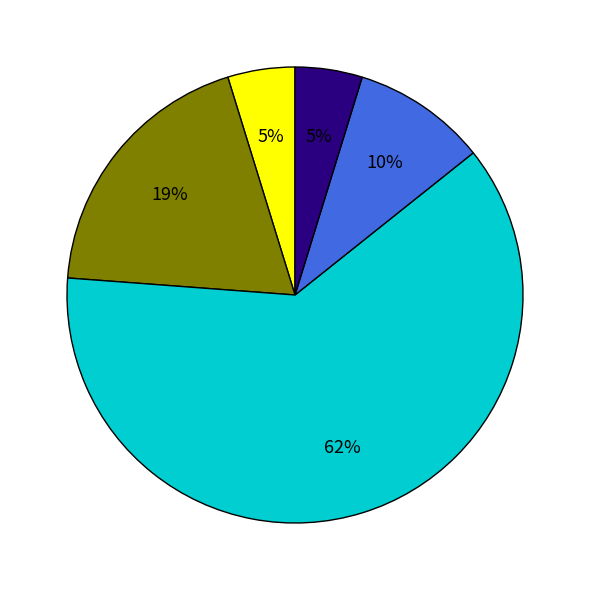

To the nearest percent, what is the average slice percentage?

20%